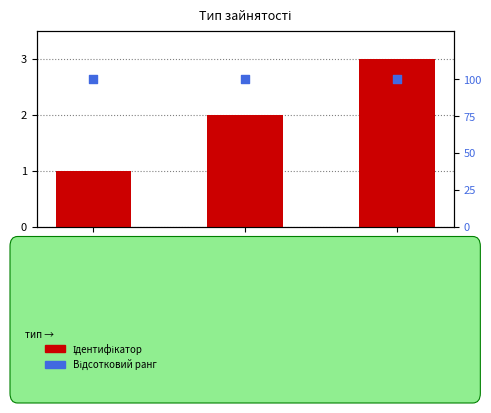

What is the total value across all series at Сумісництво?

103